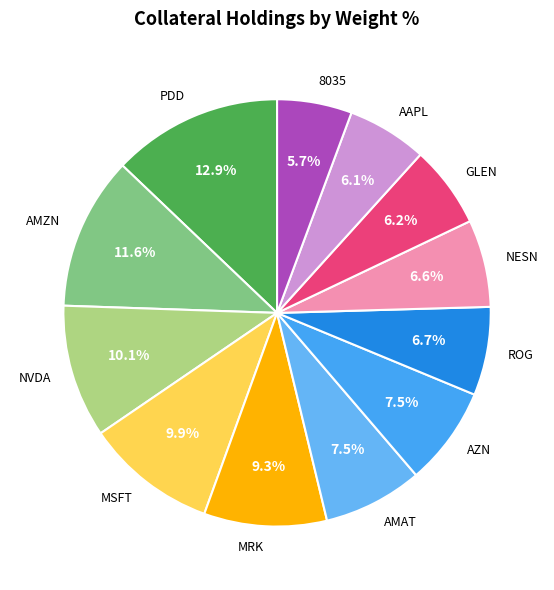

To the nearest percent, what portion does NESN represent?

7%